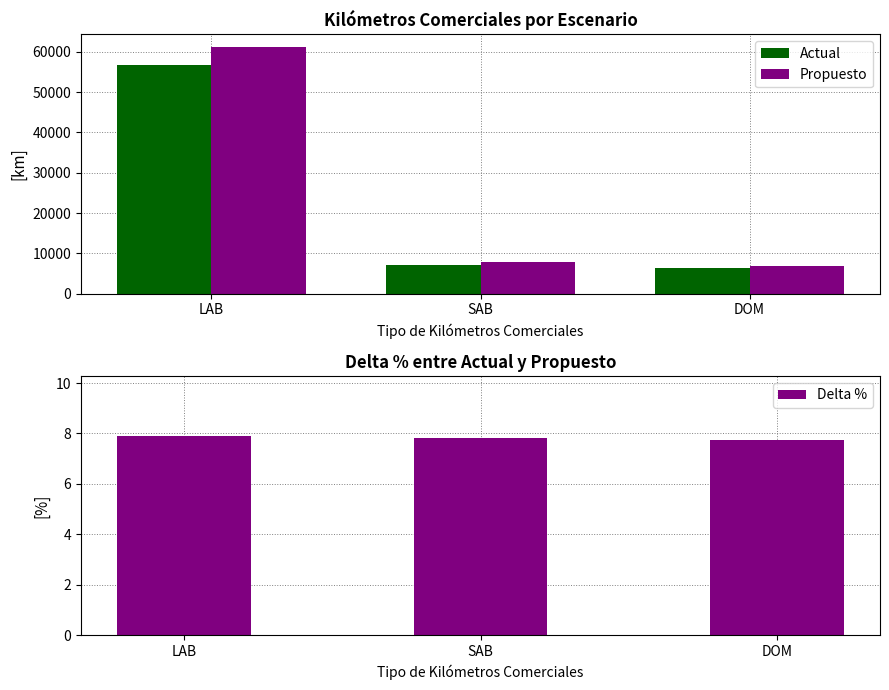

How many bars are there in total?

9